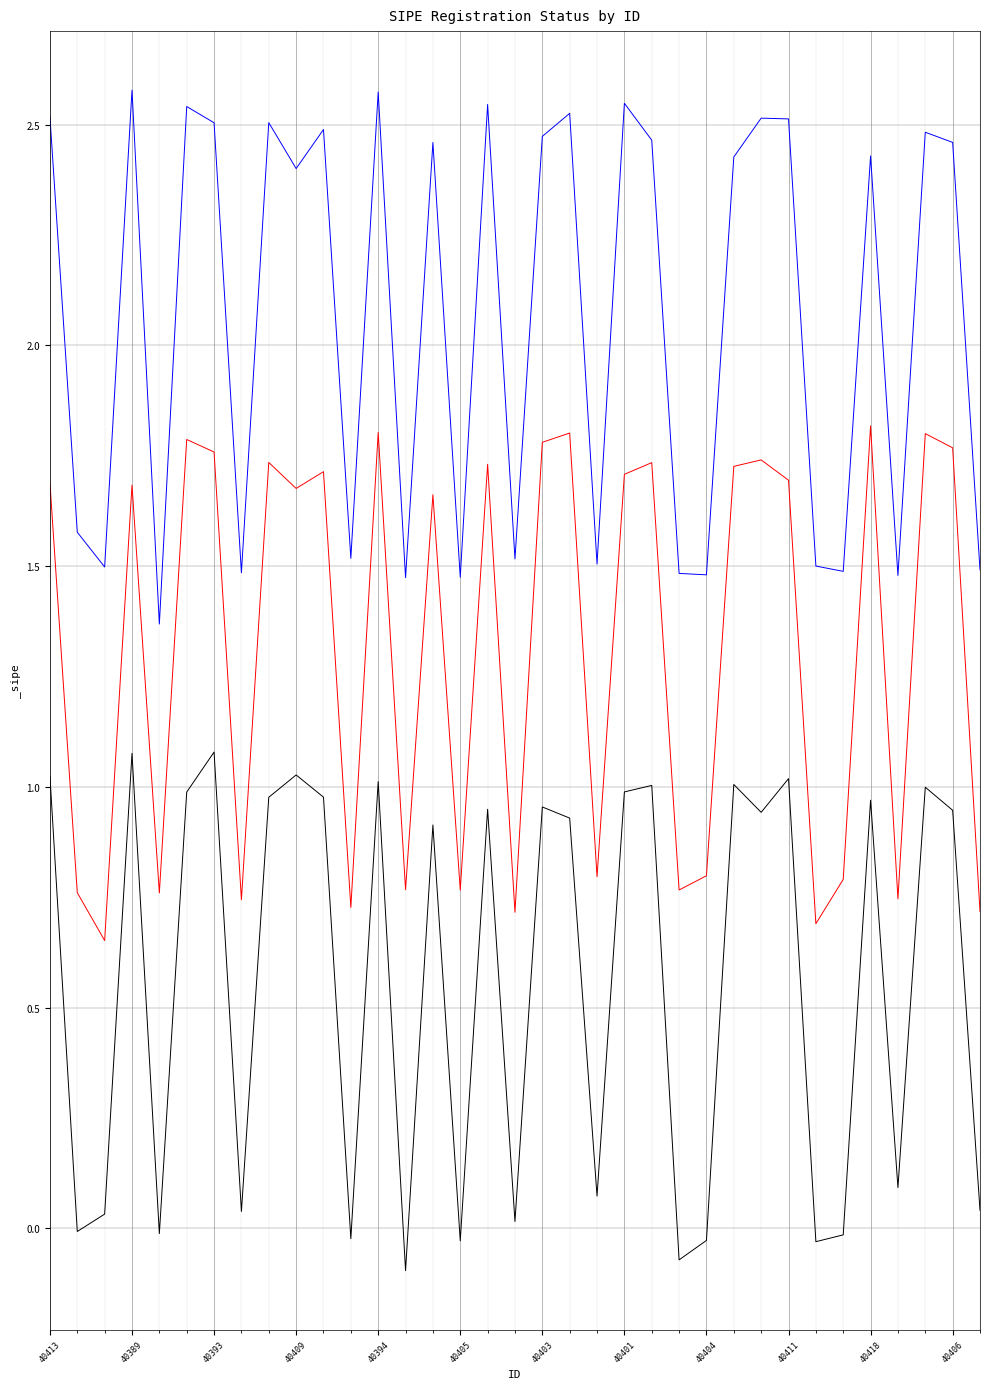

Reading left to right, extract all data points from this chart.

1.7	0.8	0.7	1.7	0.8	1.8	1.8	0.7	1.7	1.7	1.7	0.7	1.8	0.8	1.7	0.8	1.7	0.7	1.8	1.8	0.8	1.7	1.7	0.8	0.8	1.7	1.7	1.7	0.7	0.8	1.8	0.7	1.8	1.8	0.7